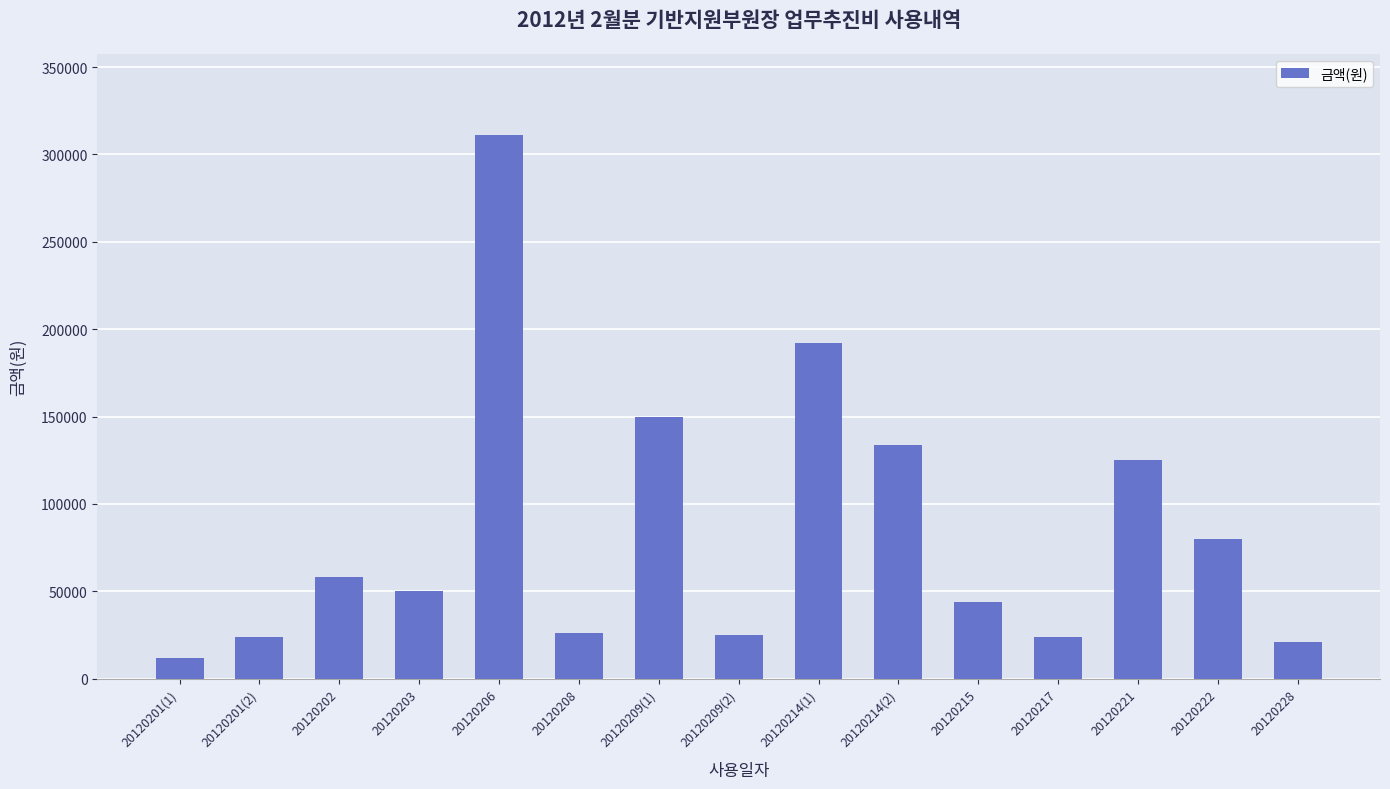

The chart shows a value of 79787 at 20120221. True or false?

False